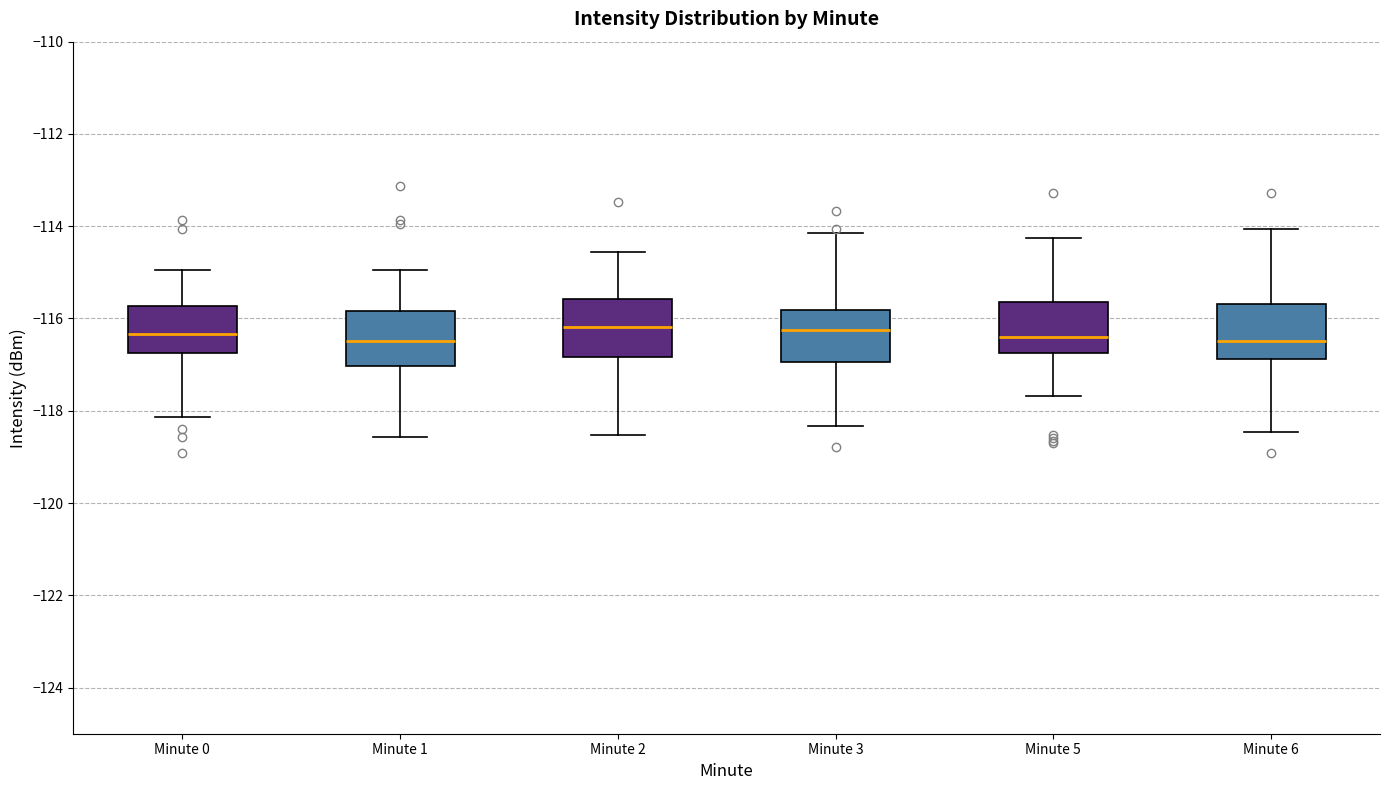

Reading left to right, read every box against the y-axis: the position of its median line, the range the box covers, and the ends of its whiskers. The values are not printed on the chart, so give them approximately, as read against the axis.

Minute 0: median -116.4, box -116.8 to -115.8, whiskers -118.2 to -115.0
Minute 1: median -116.4, box -117.0 to -115.8, whiskers -118.6 to -115.0
Minute 2: median -116.2, box -116.8 to -115.6, whiskers -118.6 to -114.6
Minute 3: median -116.2, box -117.0 to -115.8, whiskers -118.4 to -114.2
Minute 5: median -116.4, box -116.8 to -115.6, whiskers -117.6 to -114.2
Minute 6: median -116.4, box -116.8 to -115.6, whiskers -118.4 to -114.0